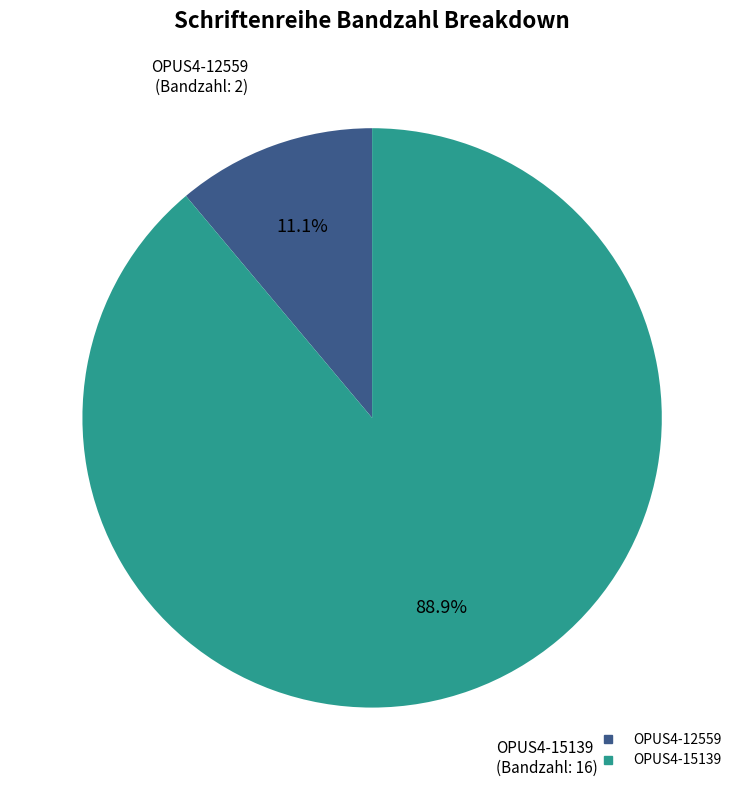

Which has a higher value, OPUS4-12559 or OPUS4-15139?

OPUS4-15139